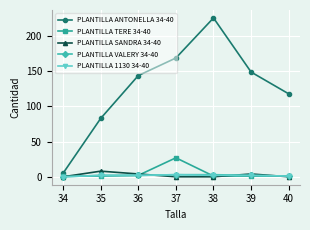

What is the spread (max minus min) of values at 34?

5